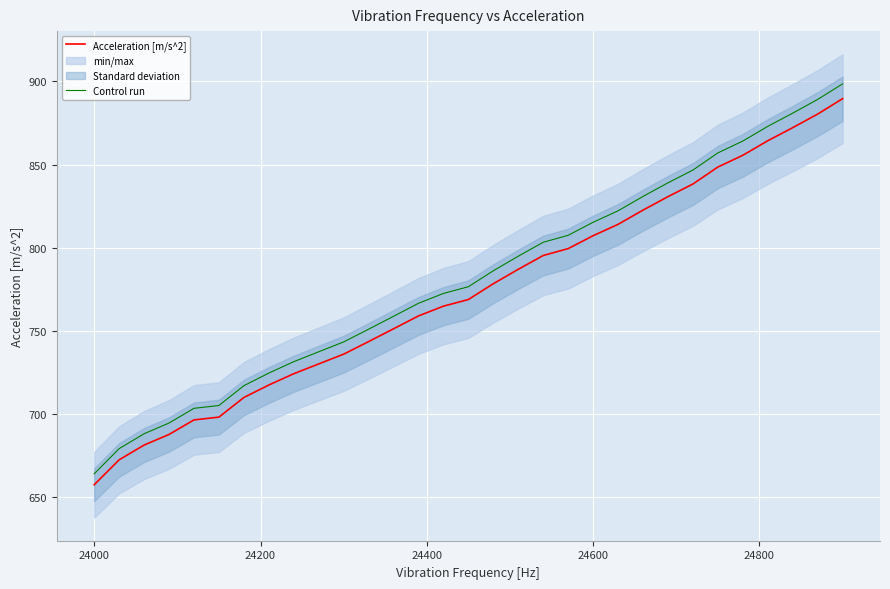

Reading left to right, what are all the values shown in this chart?

Acceleration [m/s^2]: 657.6	672.6	681.4	687.8	696.6	698.2	710.0	717.5	724.3	730.2	736.1	743.6	751.3	759.1	764.9	768.9	778.4	787.1	795.4	799.5	807.3	814.1	822.7	830.7	838.3	848.5	855.6	864.3	872.2	880.4	889.6
Control run: 664.2	679.3	688.3	694.7	703.5	705.2	717.1	724.7	731.6	737.5	743.4	751.1	758.8	766.7	772.6	776.6	786.2	795.0	803.3	807.5	815.3	822.2	830.9	839.1	846.7	857.0	864.2	873.0	880.9	889.2	898.5